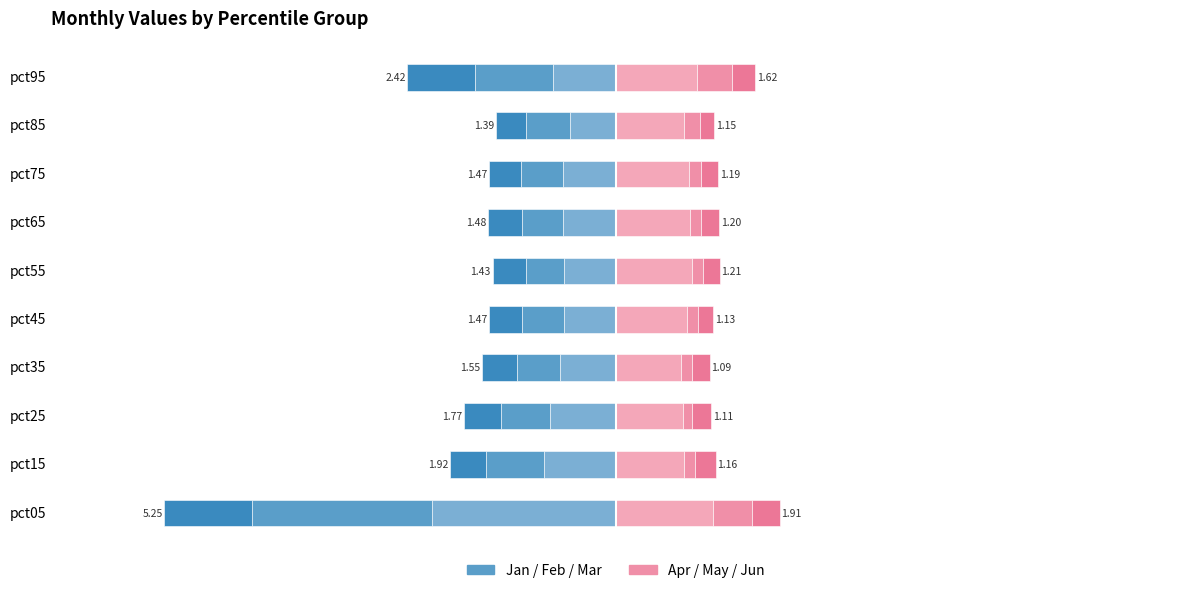

Between 7 and 1, which is larger?

7